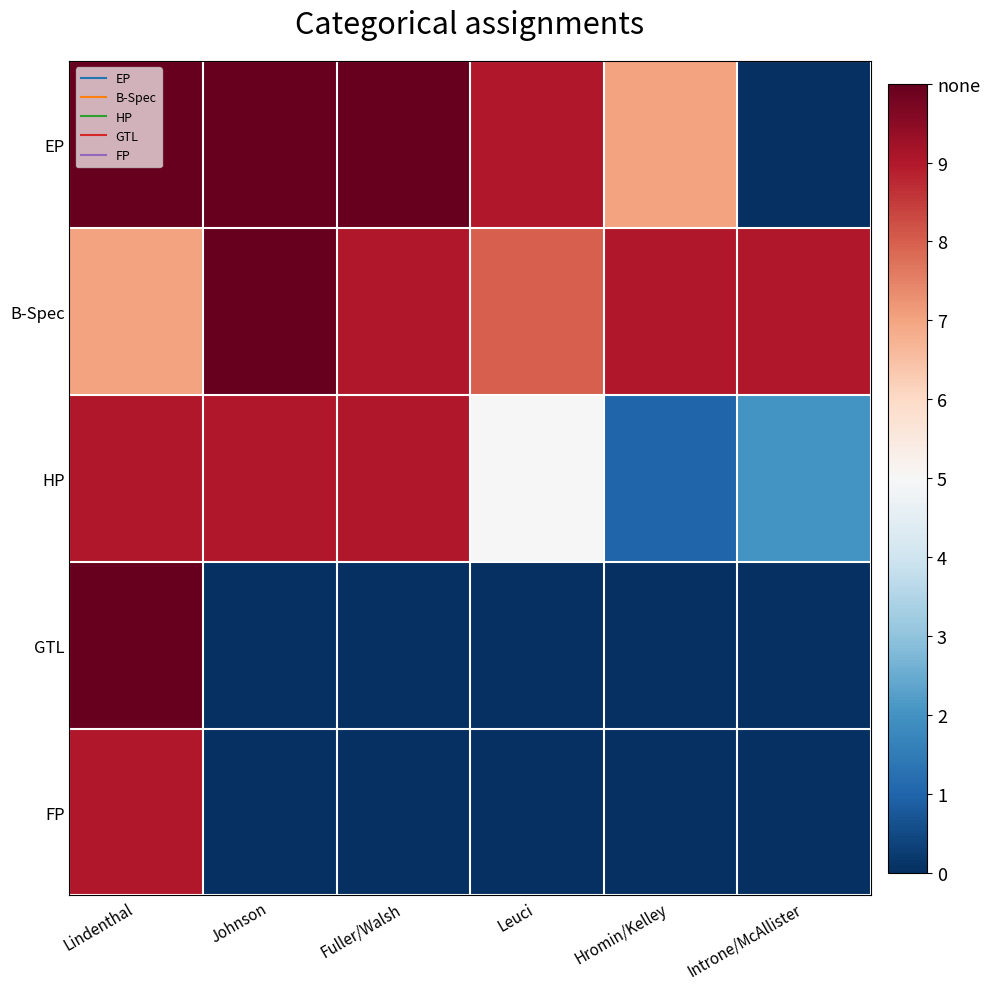

Which series has the widest spread of values?

EP